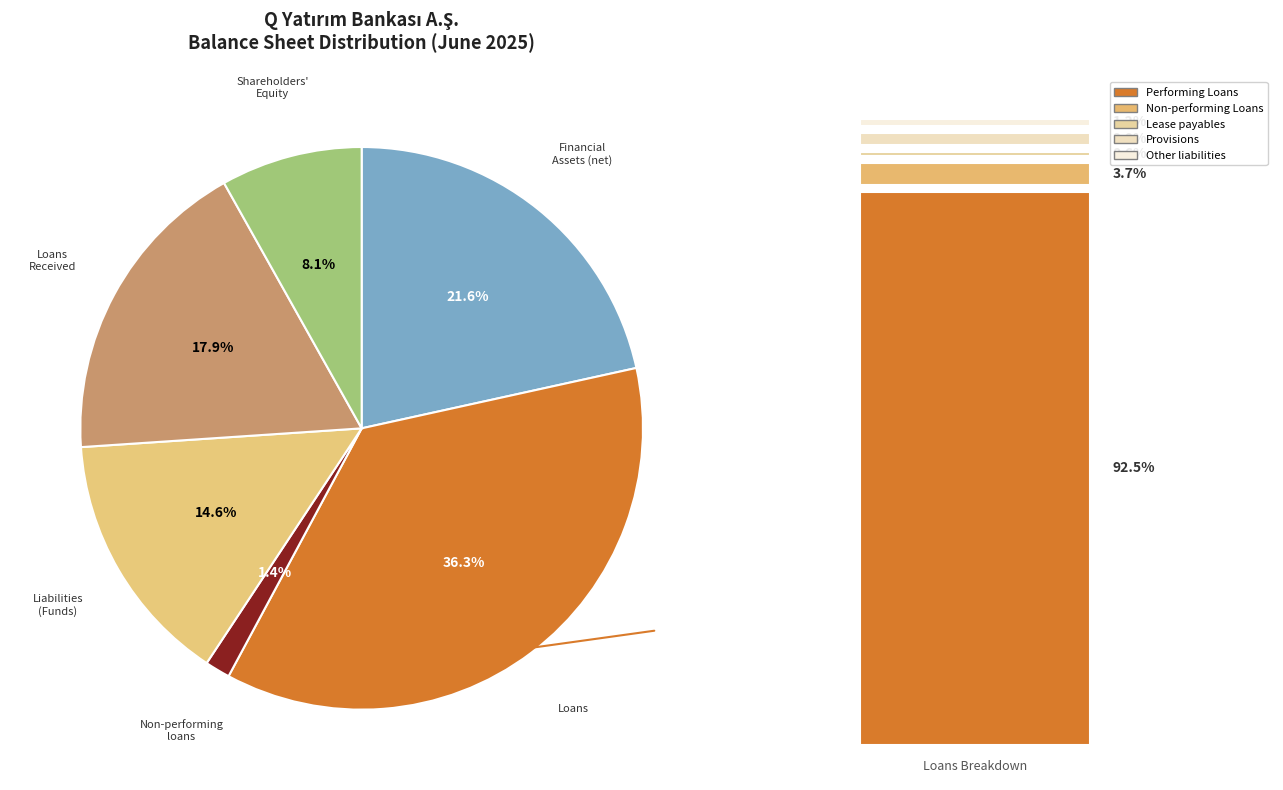

Is there any slice that represents more than half of the pie?

No